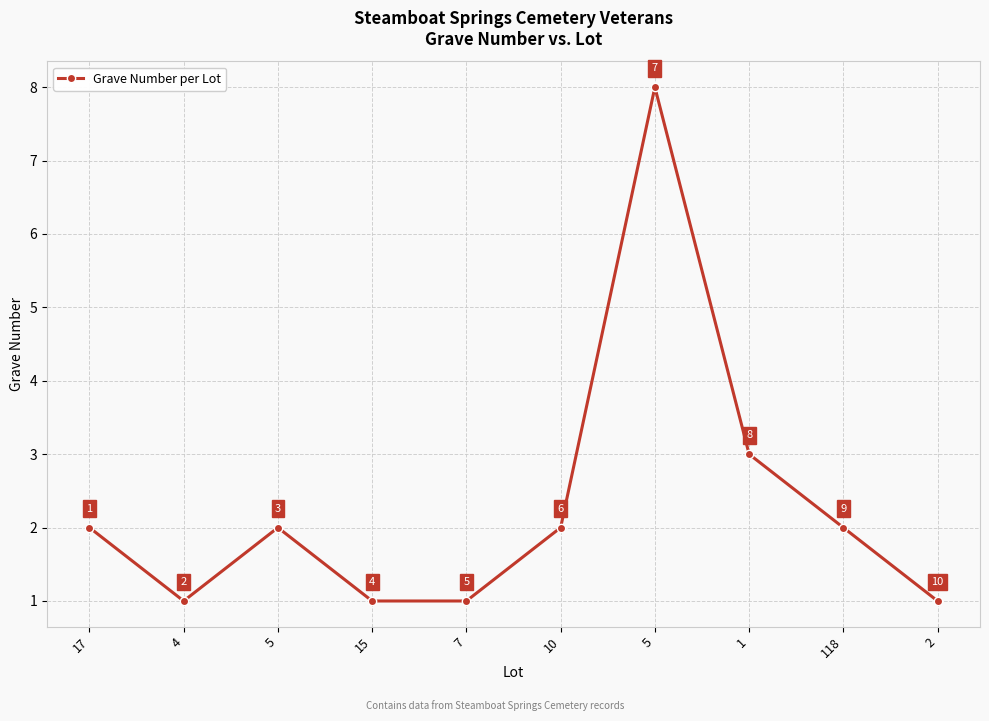

How many lines are shown in the chart?

1